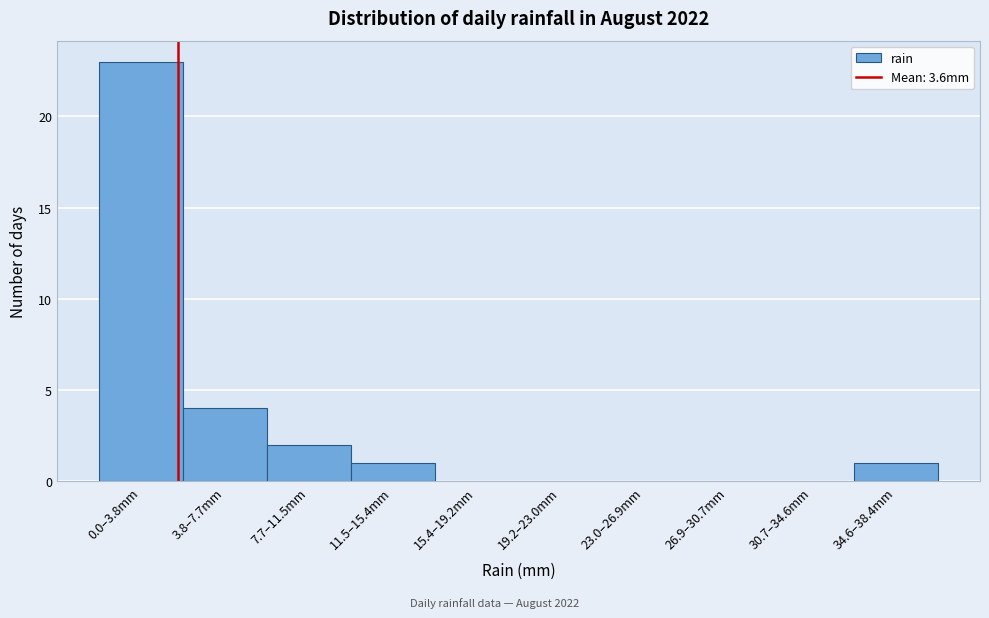

Reading left to right, what are all the values shown in this chart?

0.0–3.8mm=23	3.8–7.7mm=4	7.7–11.5mm=2	11.5–15.4mm=1	15.4–19.2mm=0	19.2–23.0mm=0	23.0–26.9mm=0	26.9–30.7mm=0	30.7–34.6mm=0	34.6–38.4mm=1